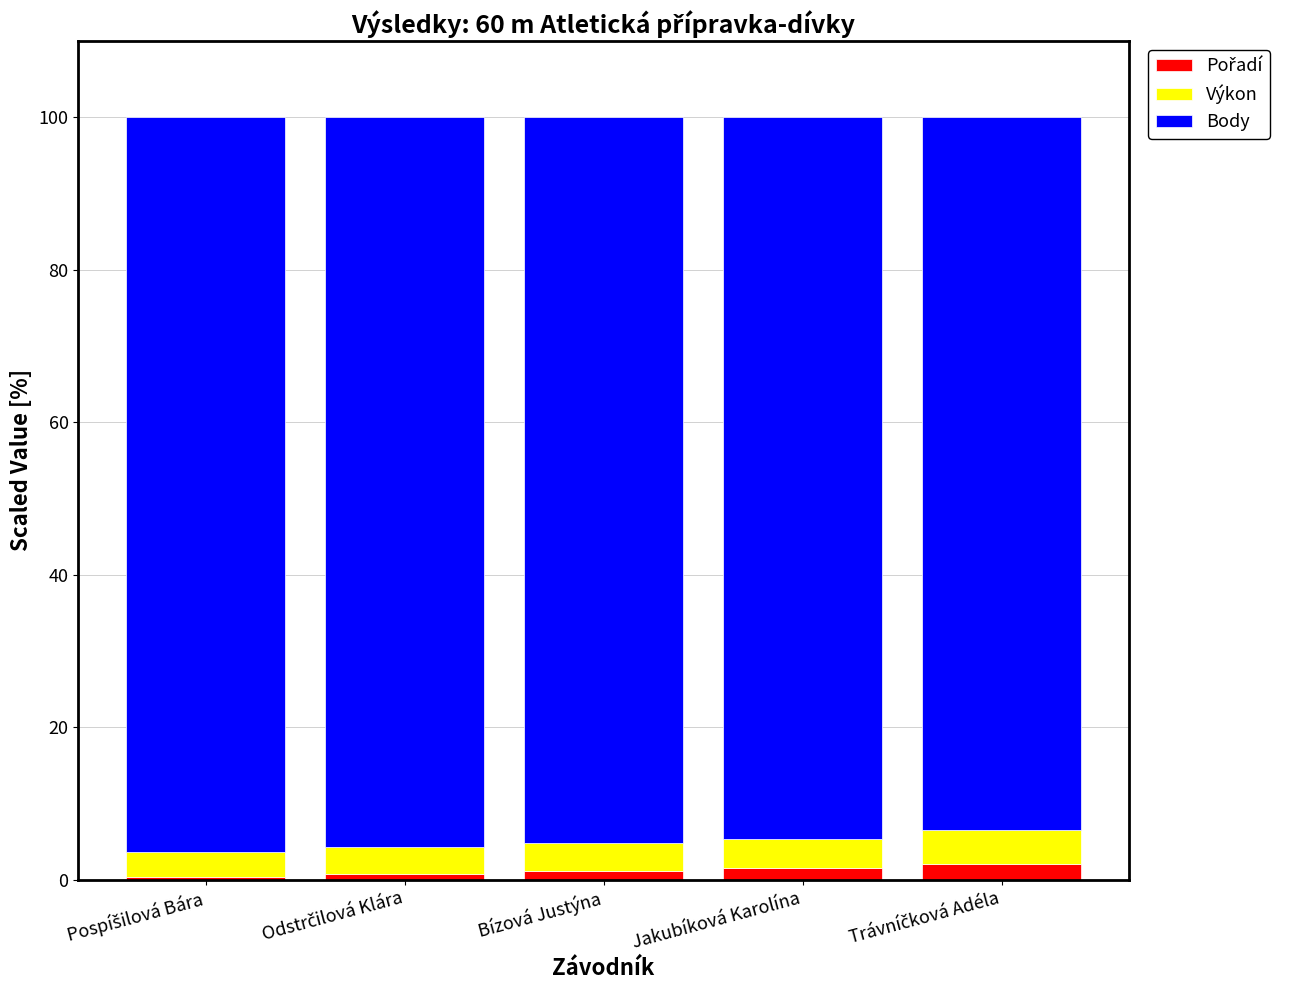

What is the average value of the Pořadí series?

1.1